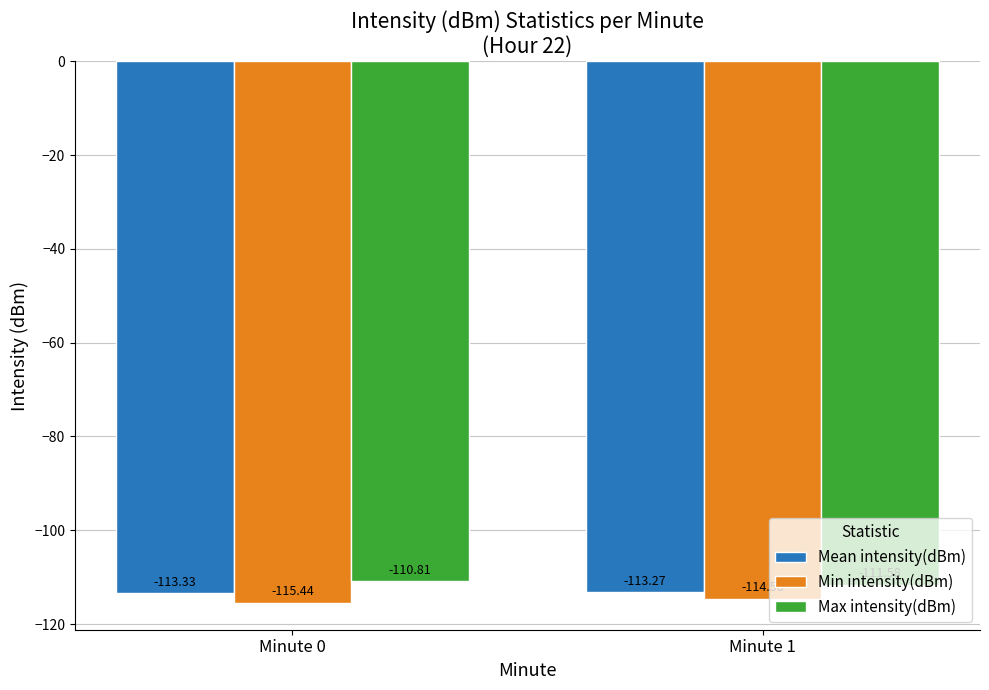

What is the value of the Min intensity(dBm) bar at the 2nd from the left?

-114.6